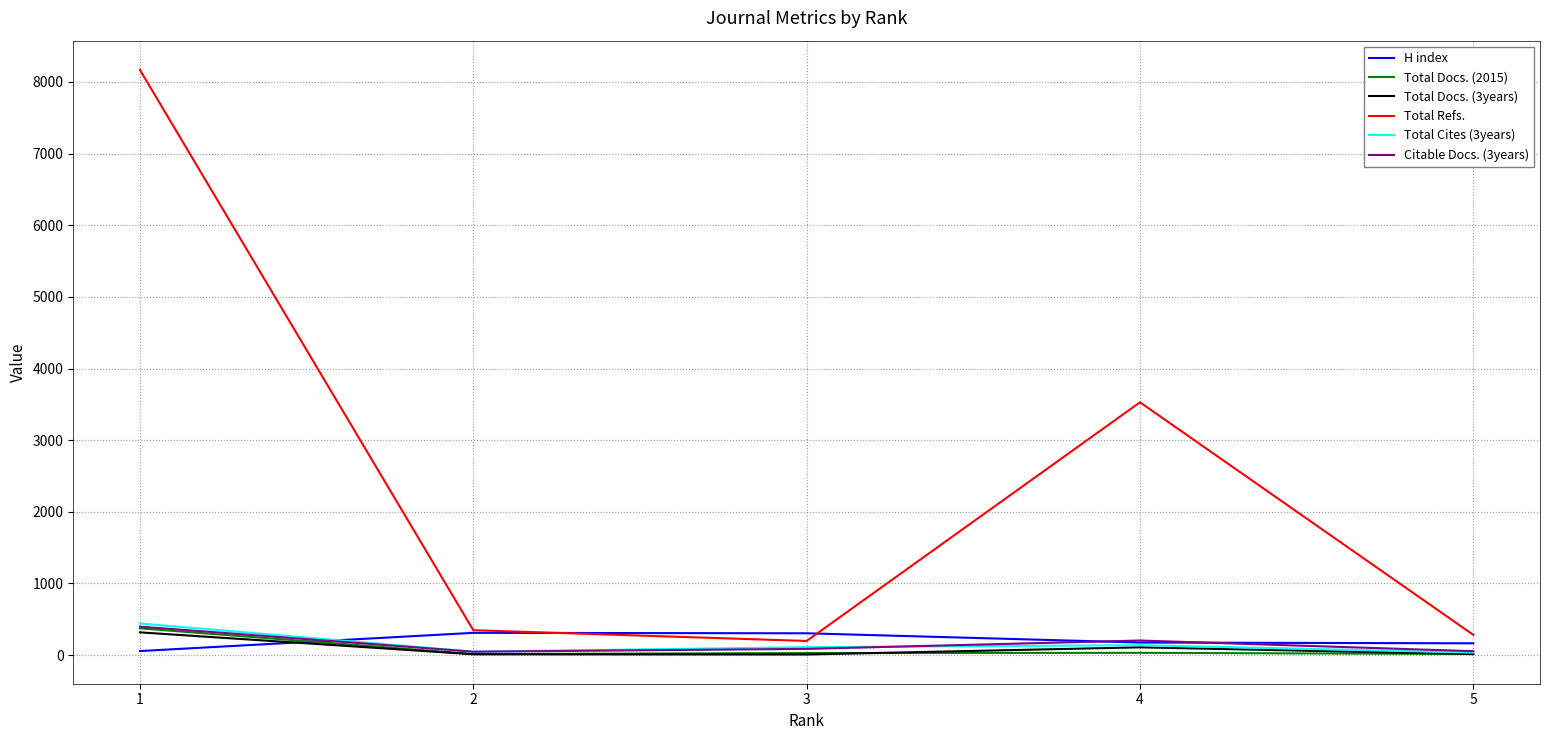

In Total Cites (3years), how many points are lower than both neighbors (excluding endpoints)?

1